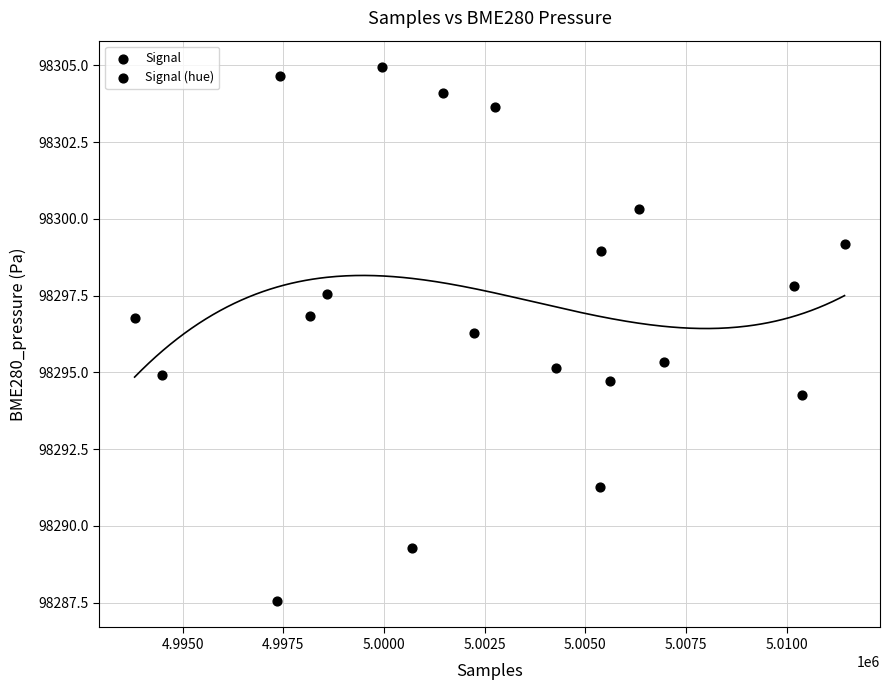

What Y value in the scatter plot is closest to 98296?

98296.3